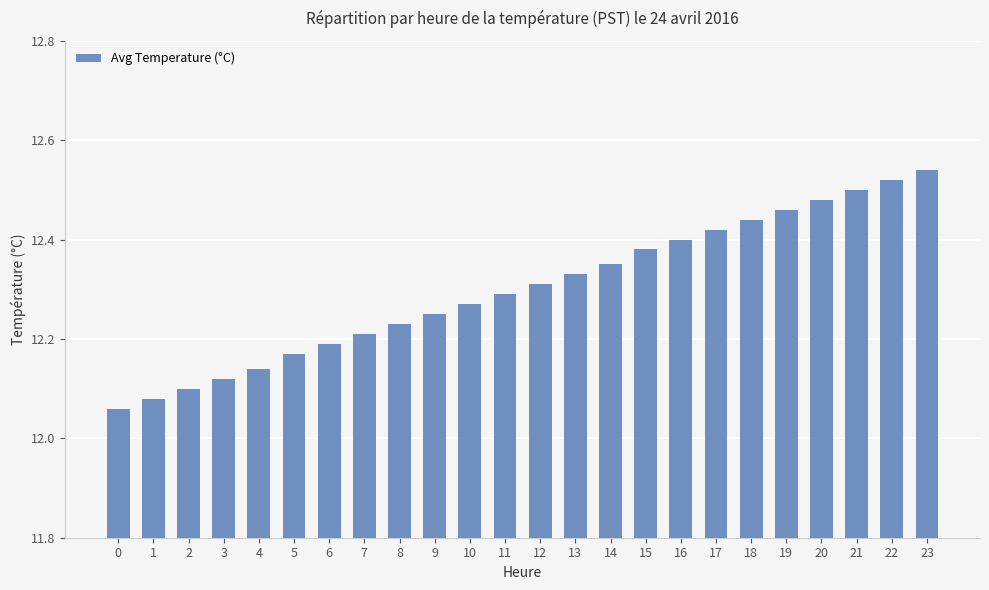

True or false: the data shows 12.2 at 8.

True